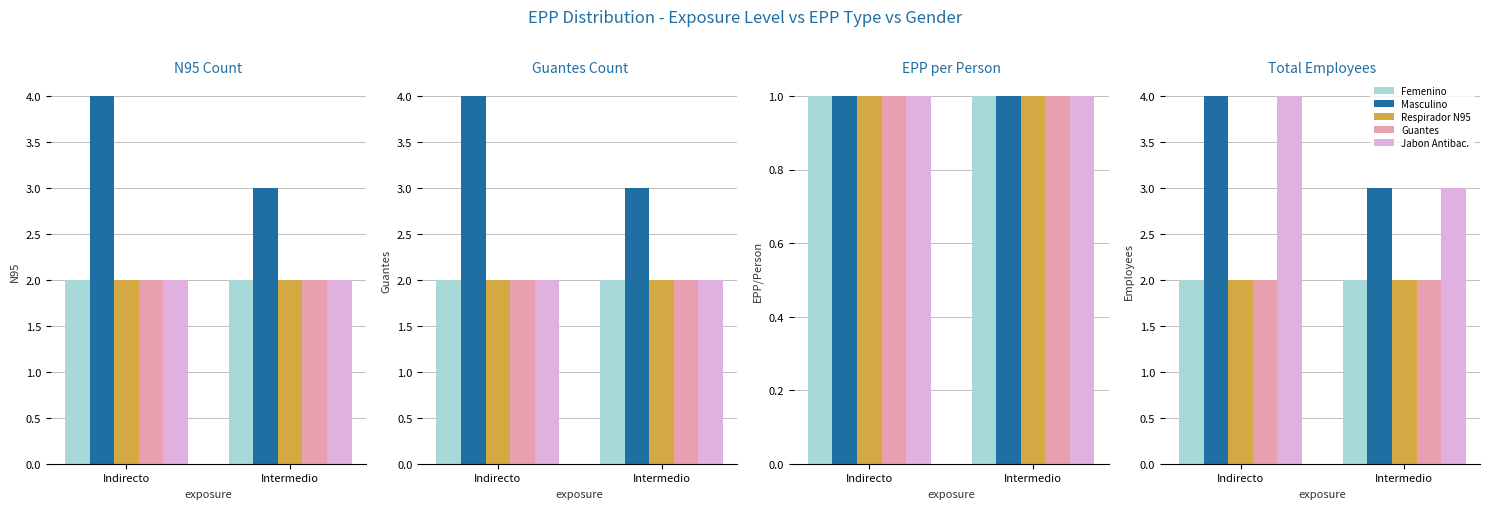

What position from the left is Indirecto?

1